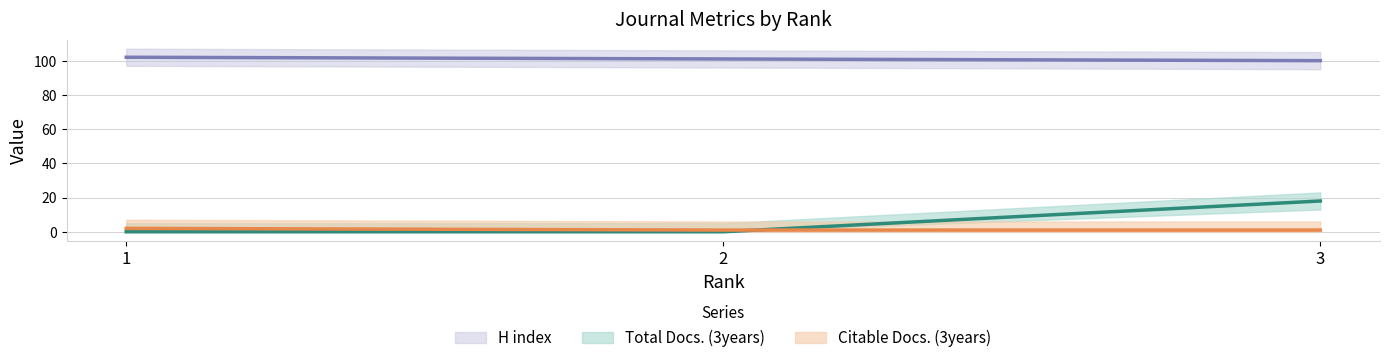

Reading left to right, extract all data points from this chart.

Total Docs. (3years): 0	0	18
Citable Docs. (3years): 2	1	1
H index: 102	101	100